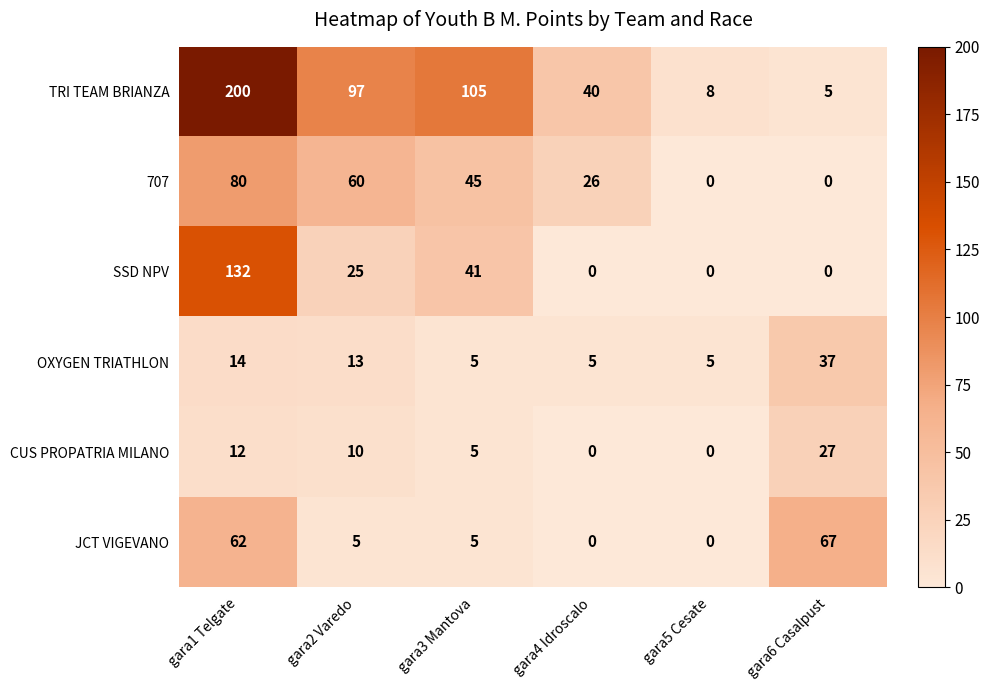

How many data points does each series have?

6